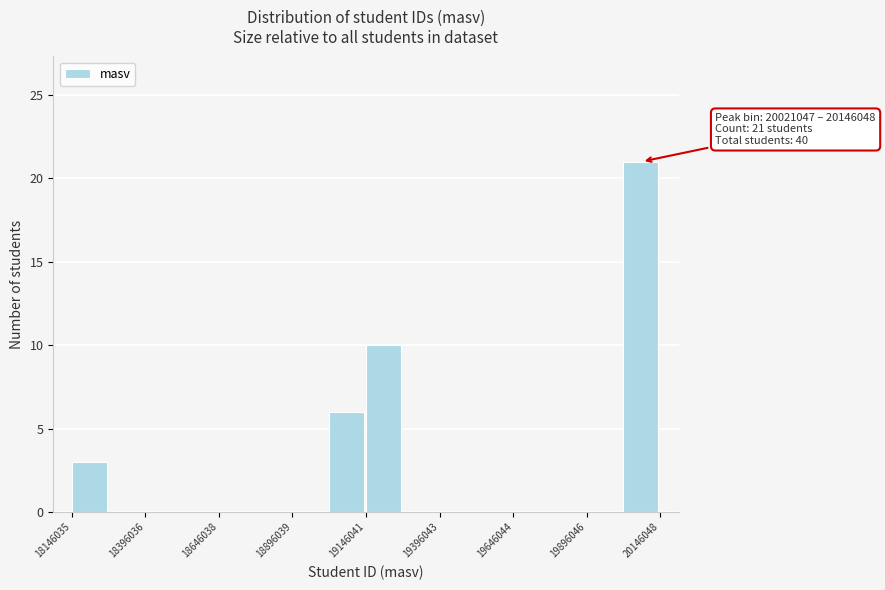

Read against the x-axis, roughly where is the centre of the tallest bar?

20100000